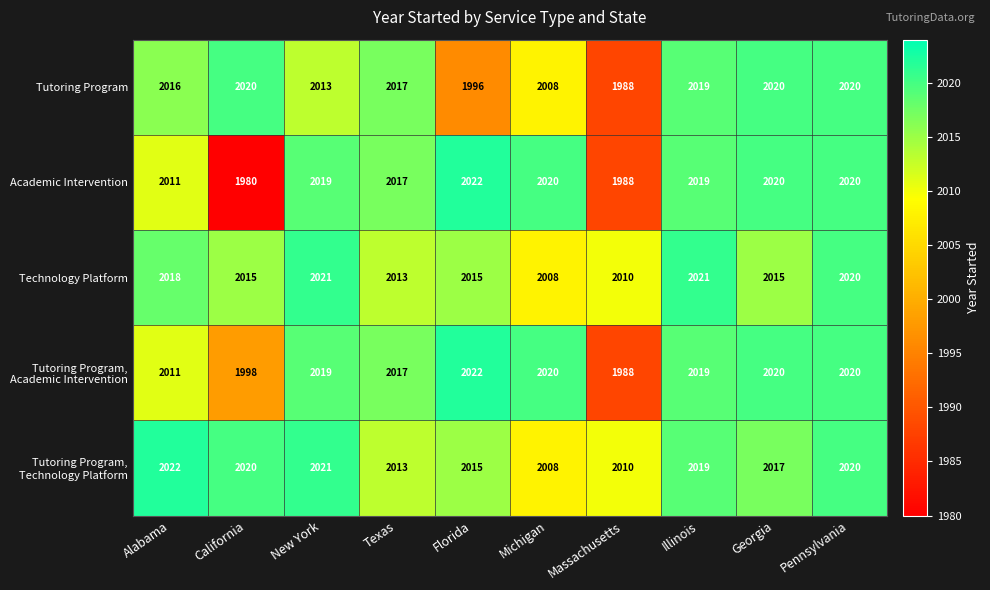

How many data points does each series have?

10